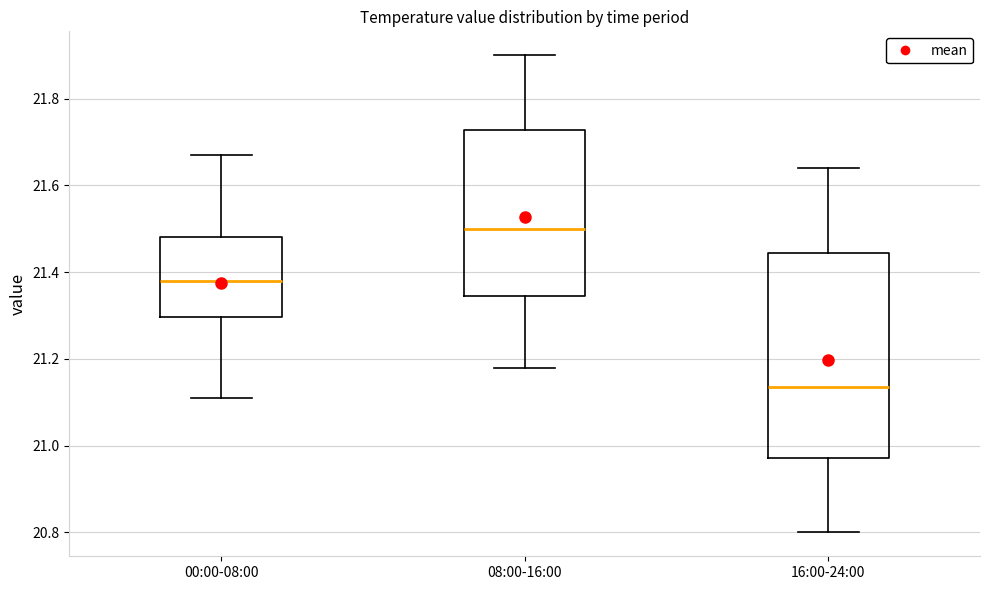

Which box is the tallest, from its lower edge to its upper edge?

16:00-24:00